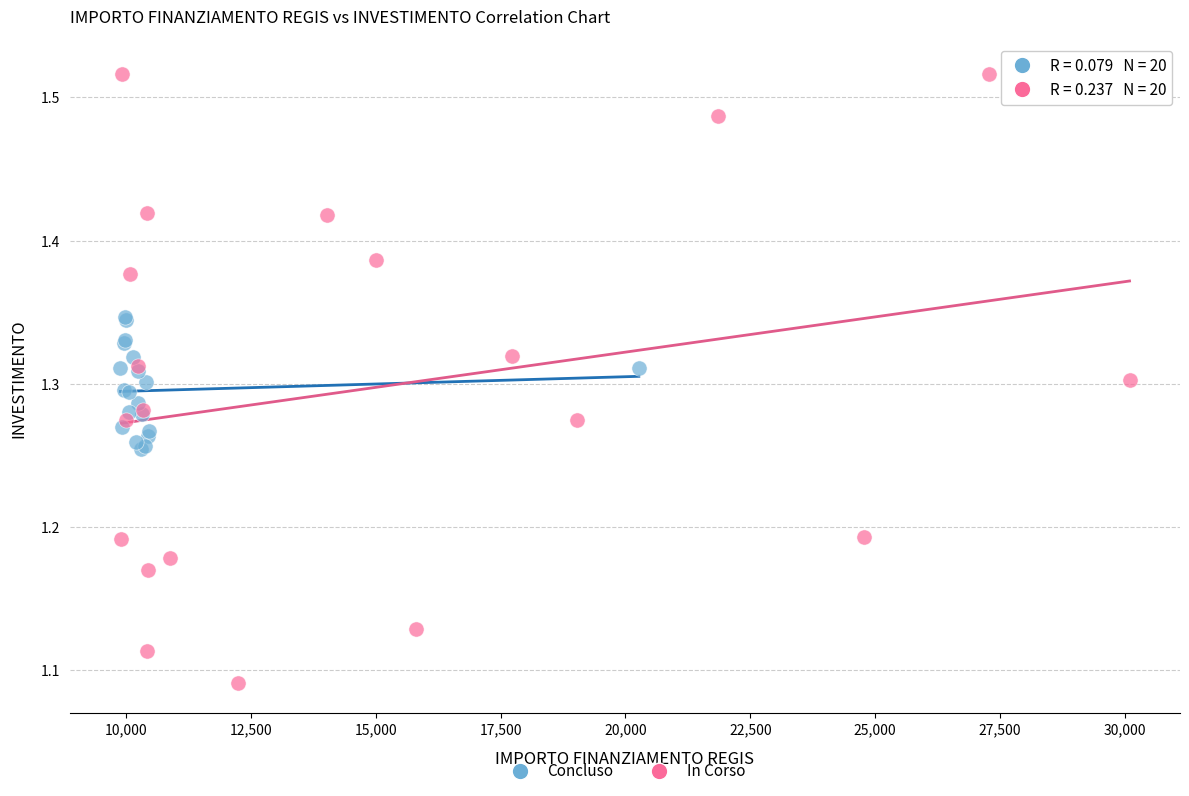

Which series contains the lowest Y value?

In Corso